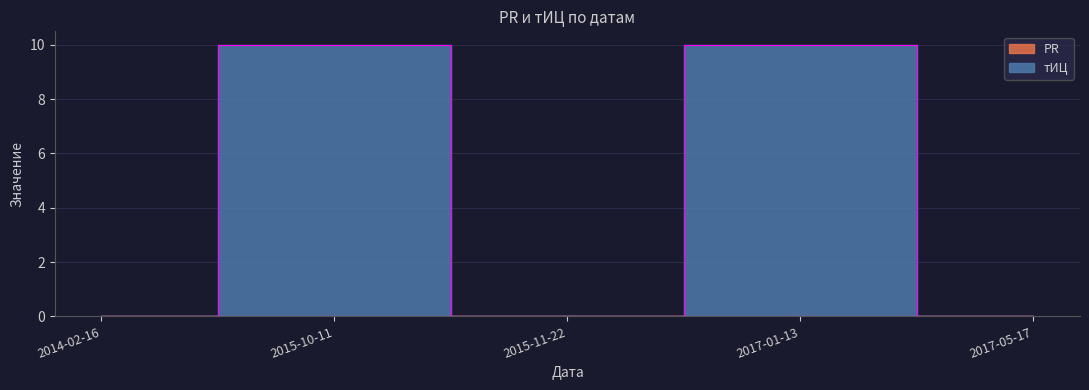

True or false: there are more than 2 points higher than both neighbors.

False